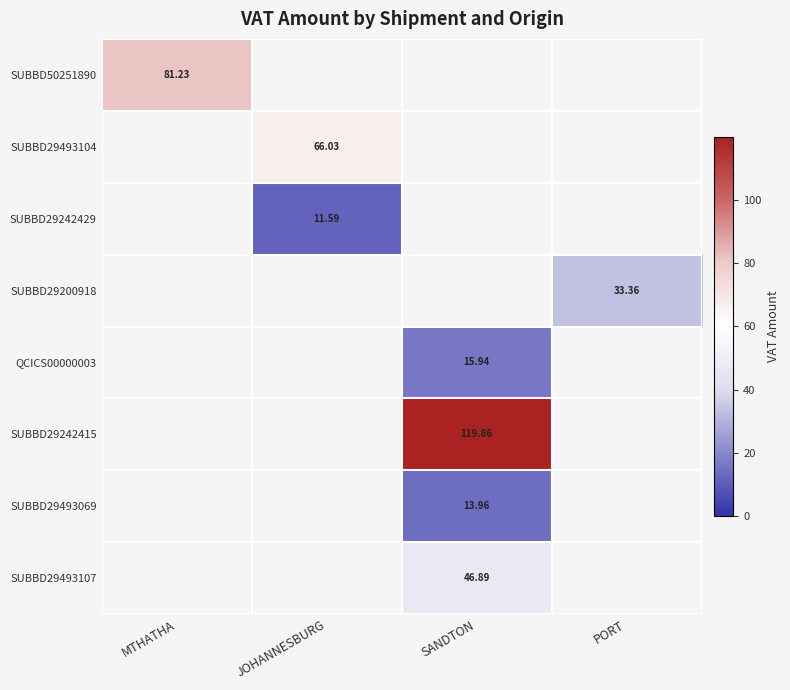

The SUBBD29242429 series shows 11.6 at JOHANNESBURG. True or false?

True